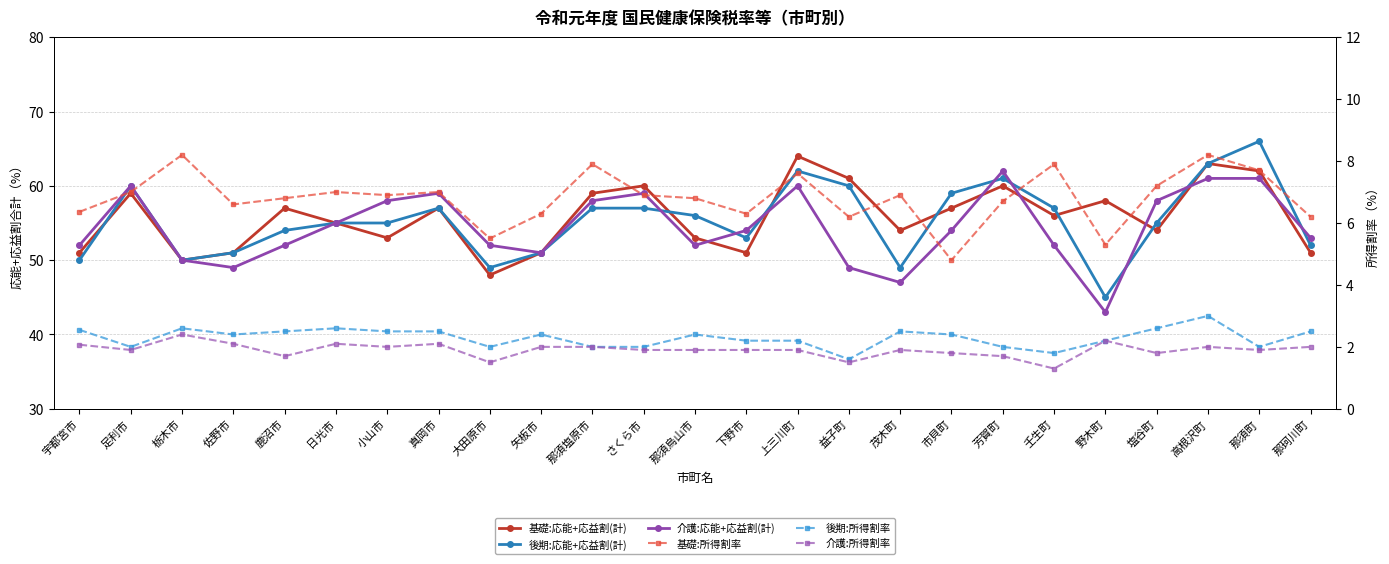

Which label corresponds to the smallest value in the chart?

壬生町